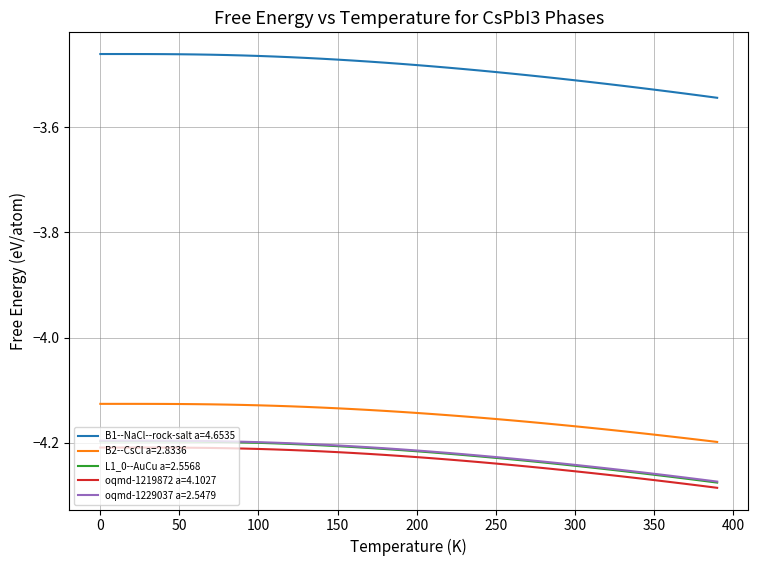

True or false: B1--NaCl--rock-salt a=4.6535 and oqmd-1229037 a=2.5479 cross at least once.

False